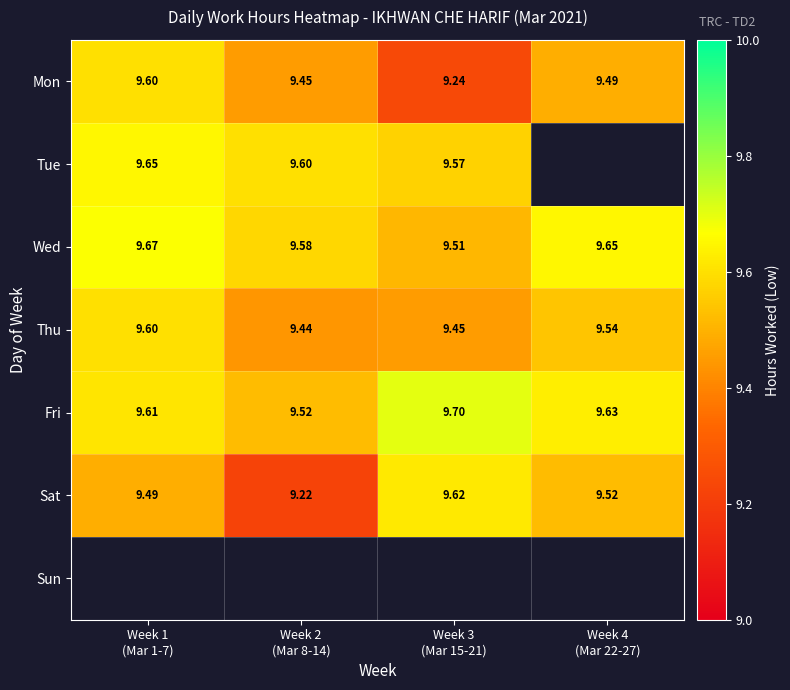

Which label corresponds to the largest value in the chart?

Week 3
(Mar 15-21)